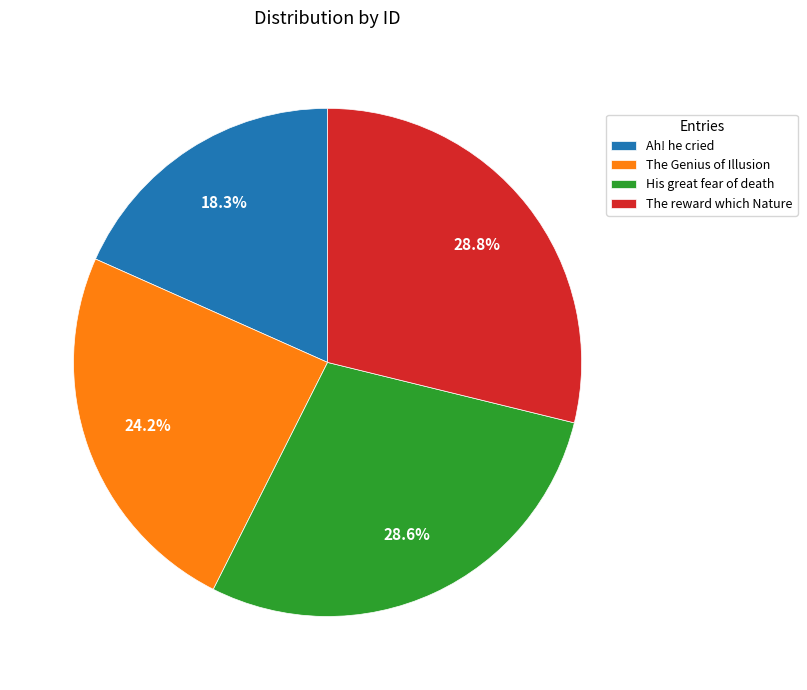

Approximately how many times larger is the value at The Genius of Illusion compared to The reward which Nature?

0.8